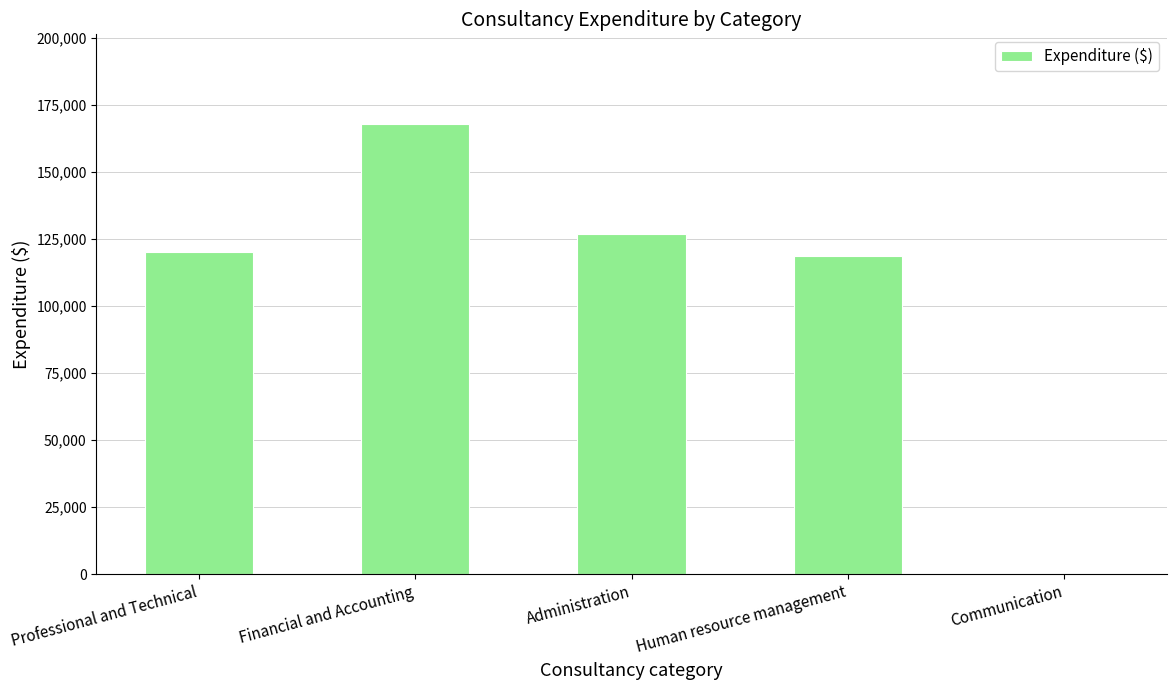

What is the change in value from Financial and Accounting to Communication?

-167742